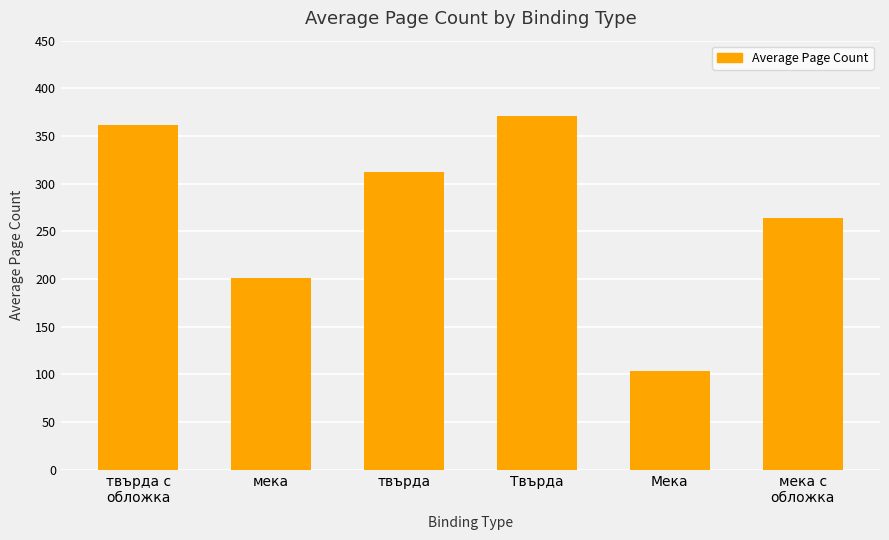

Reading right to left, extract all data points from this chart.

мека с
обложка=264	Мека=104	Твърда=371	твърда=312	мека=201	твърда с
обложка=362